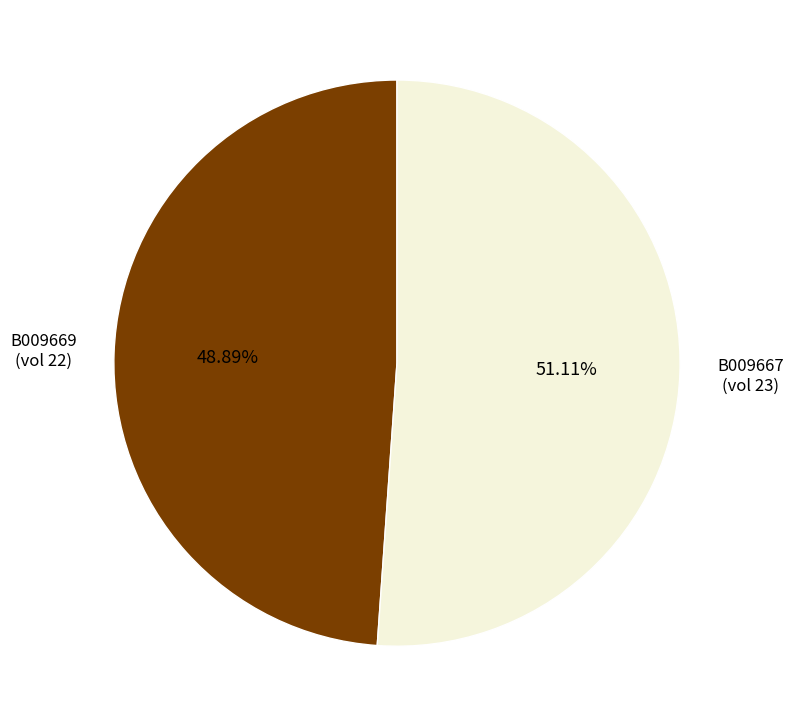

The B009669 slice represents 49% of the pie. True or false?

True